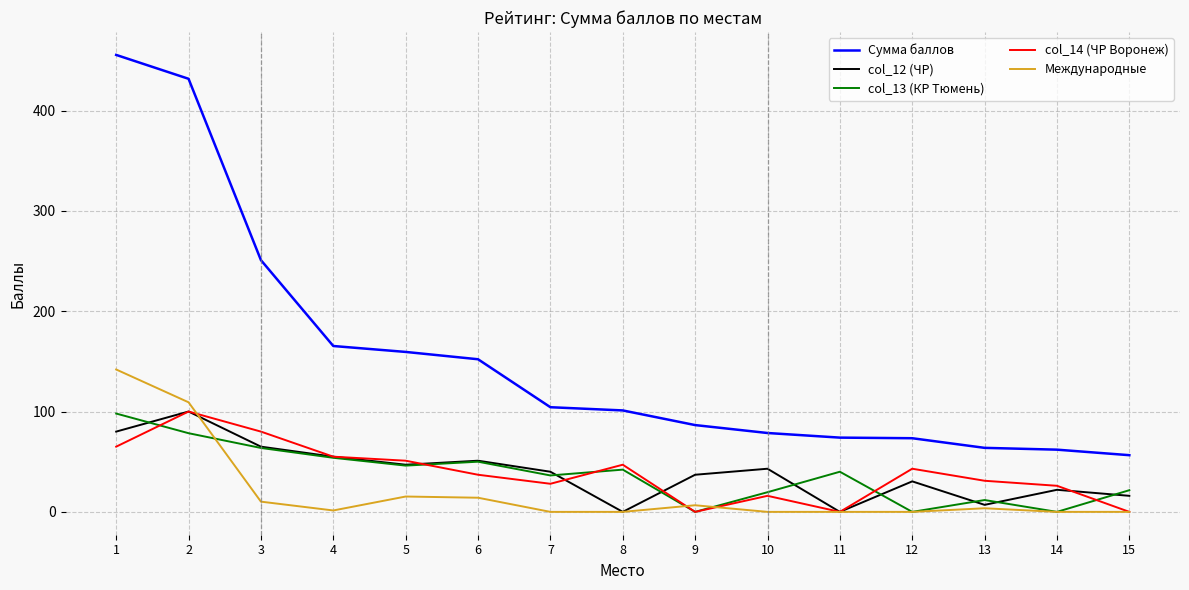

How many series are shown in this chart?

5